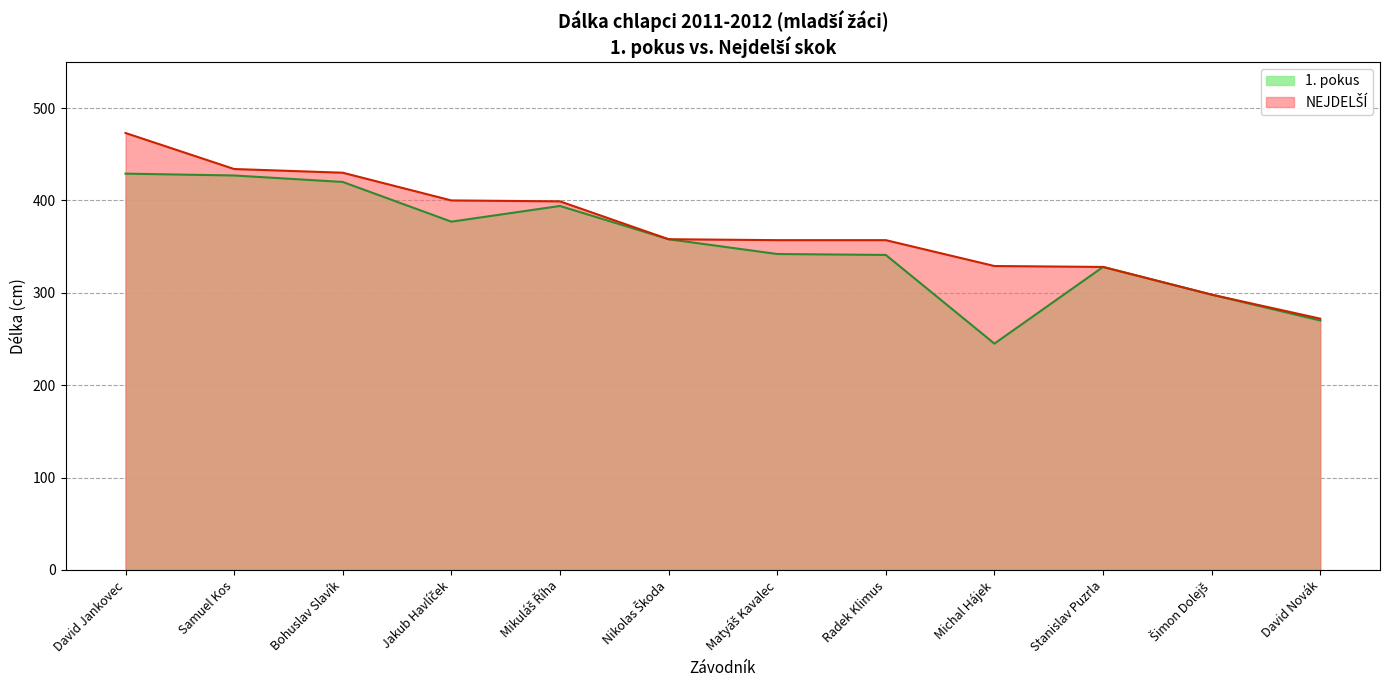

The value of NEJDELŠÍ at David Novák is 127. True or false?

False